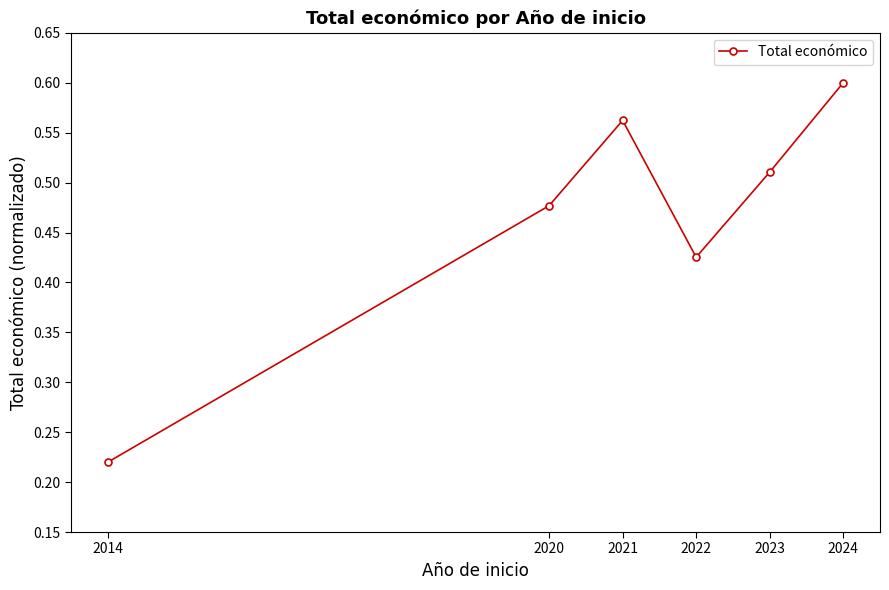

Is it true that the value at 2024 is 0.3?

False